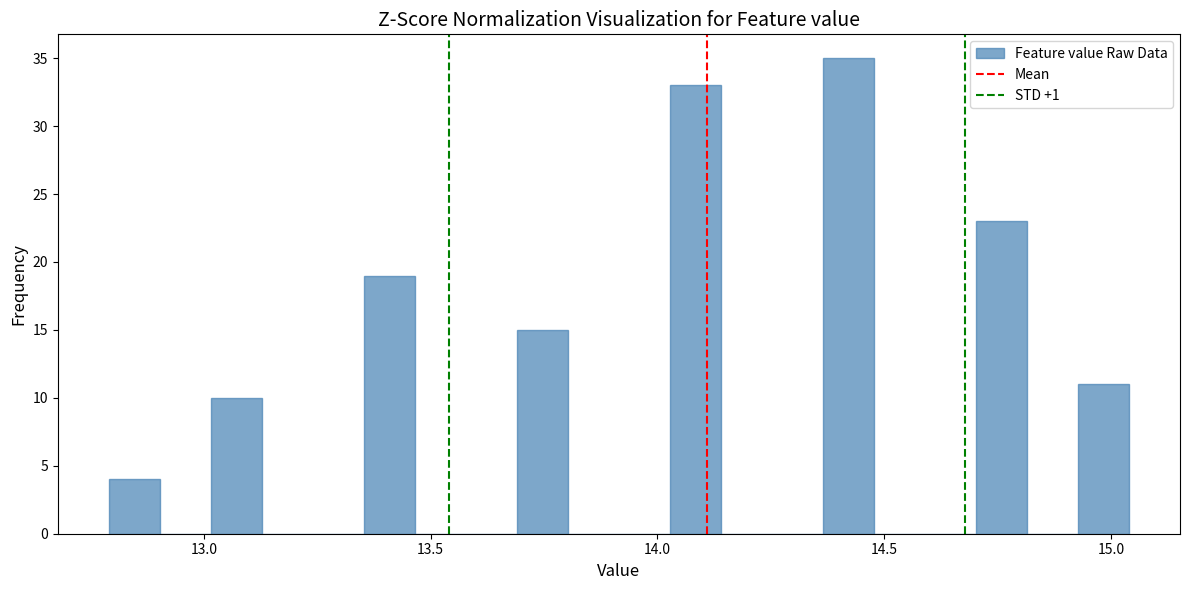

Around what value on the x-axis is the tallest bar? Give the approximate position of its centre, as read against the axis.

14.40